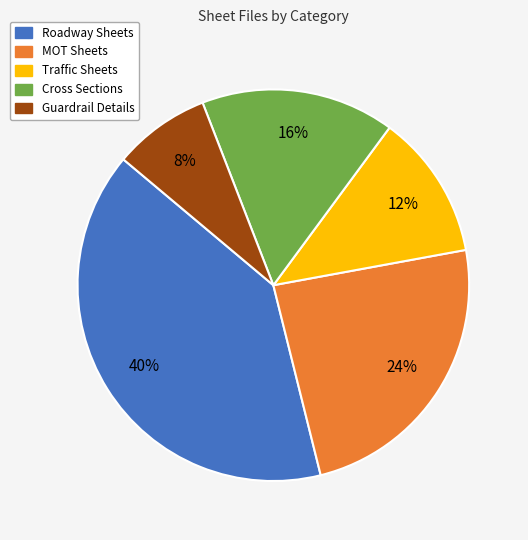

The Roadway Sheets slice represents 45% of the pie. True or false?

False